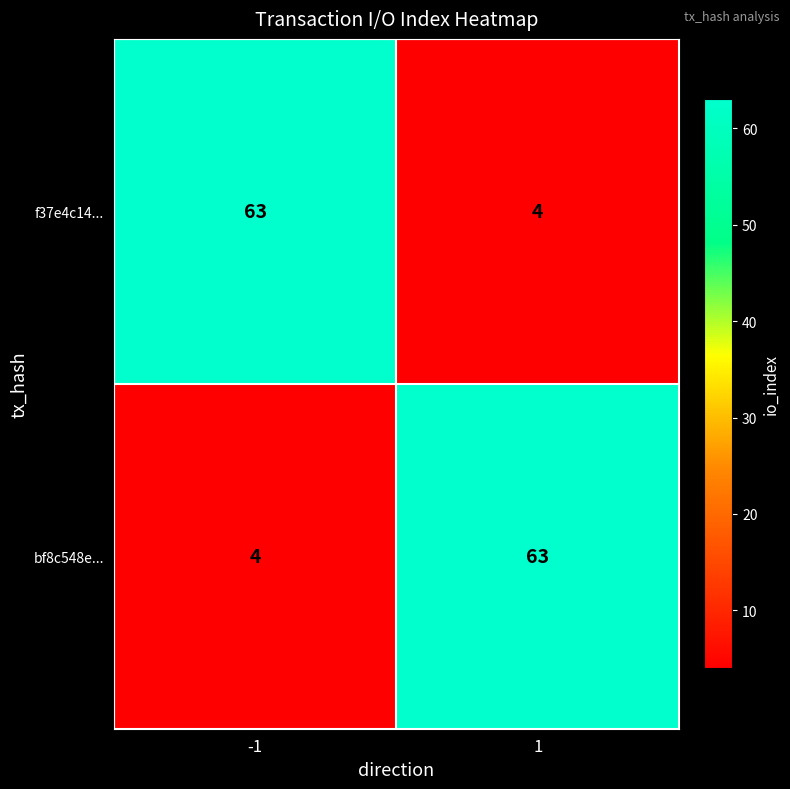

What is the average value of the bf8c548e... series?

34